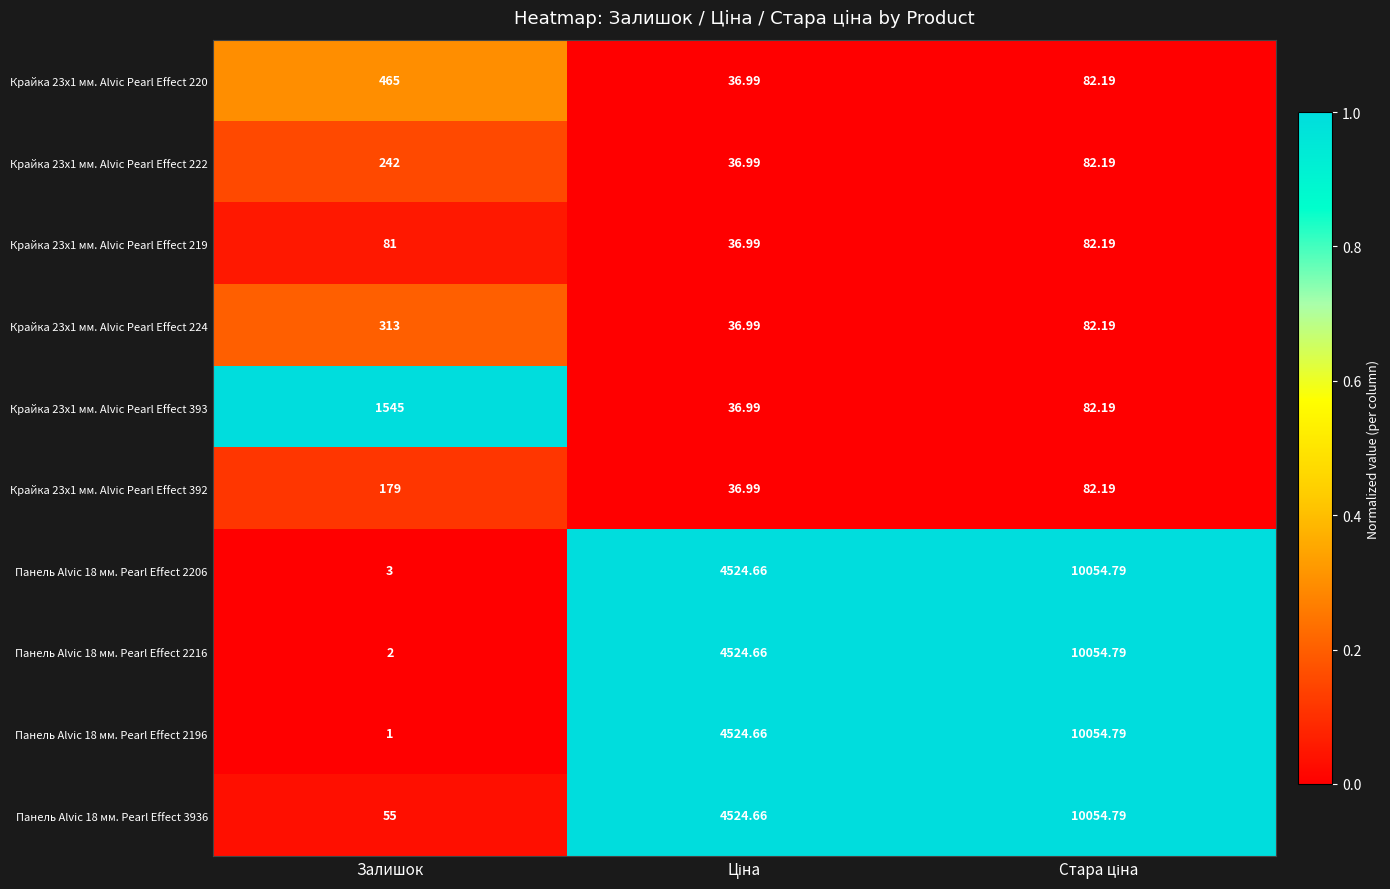

Which series has the largest total across all categories?

Панель Alvic 18 мм. Pearl Effect 3936